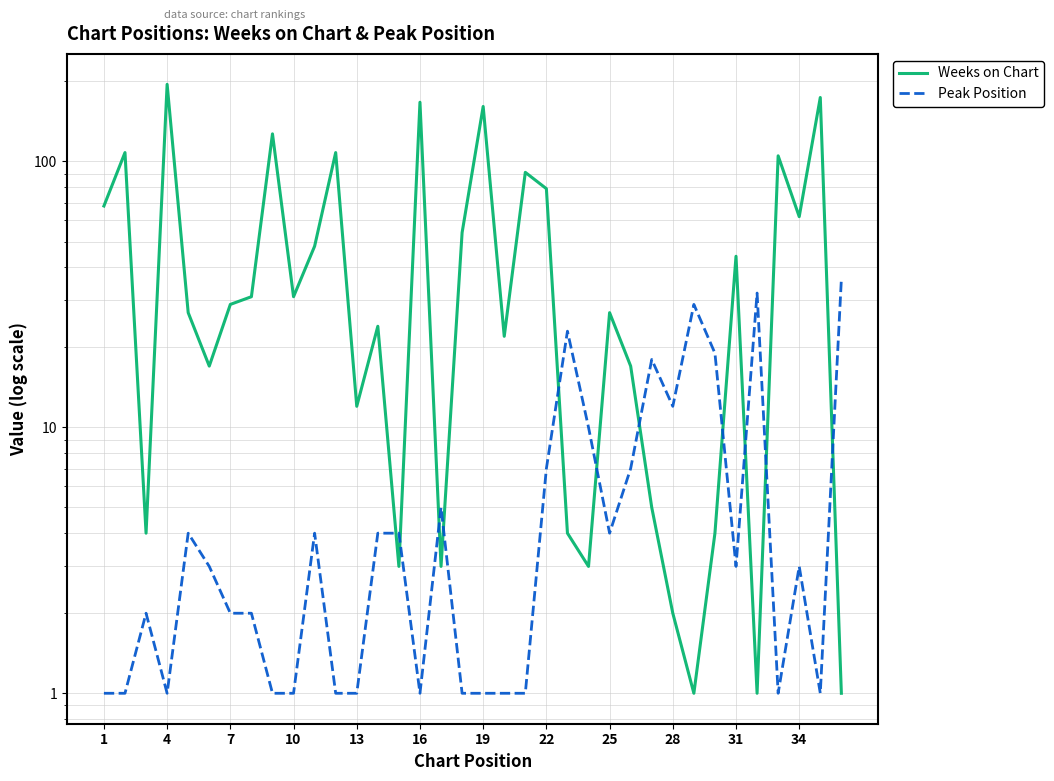

How many lines are shown in the chart?

2